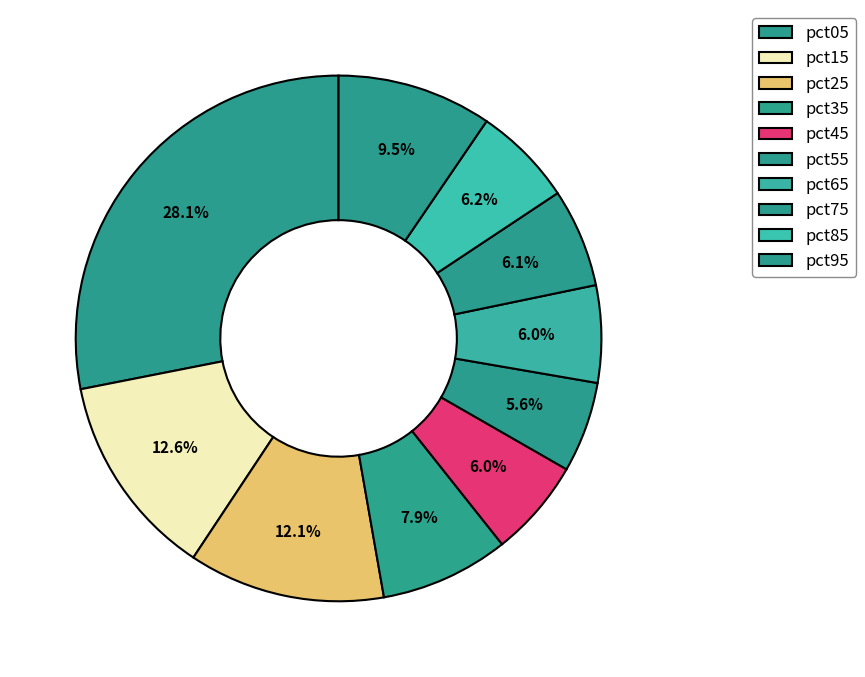

How many segments does this pie chart have?

10